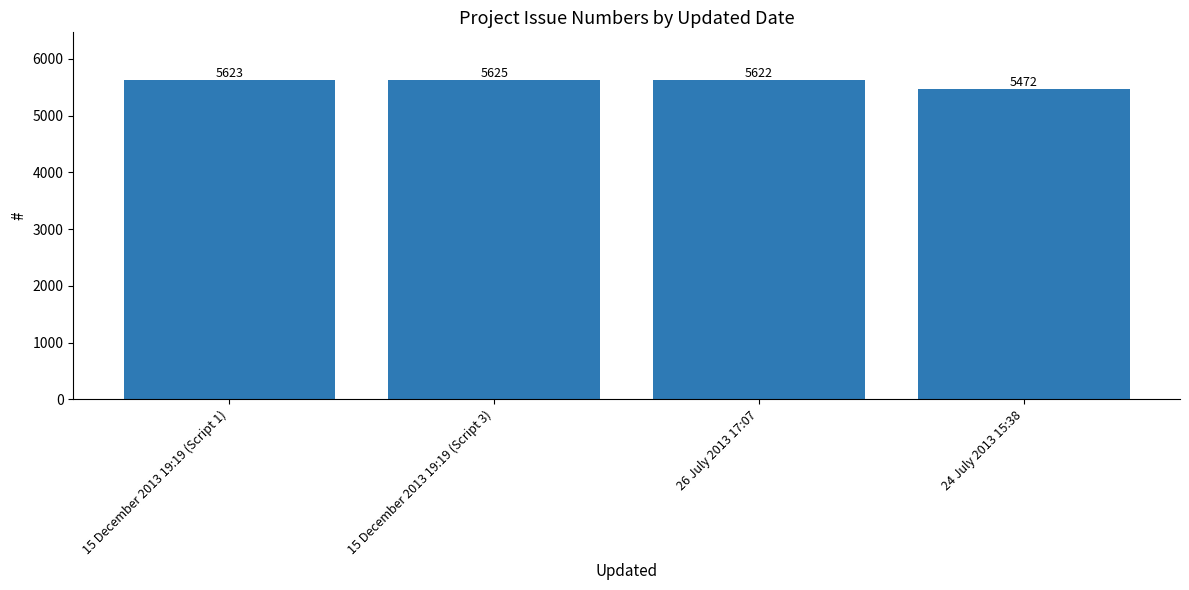

List the labels in order of value, smallest first.

24 July 2013 15:38, 26 July 2013 17:07, 15 December 2013 19:19 (Script 1), 15 December 2013 19:19 (Script 3)